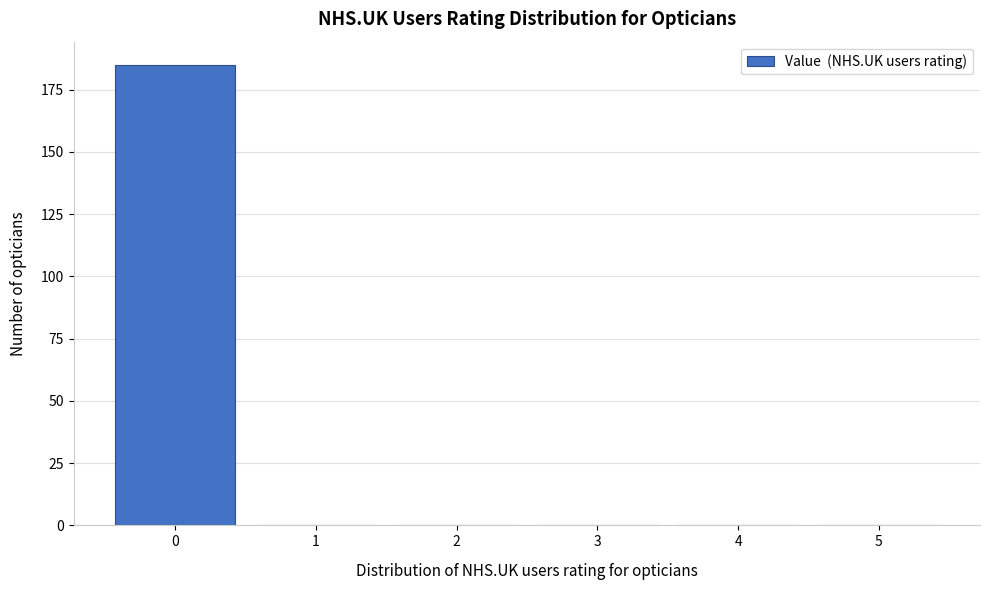

Reading right to left, what are all the values shown in this chart?

5=0	4=0	3=0	2=0	1=0	0=185